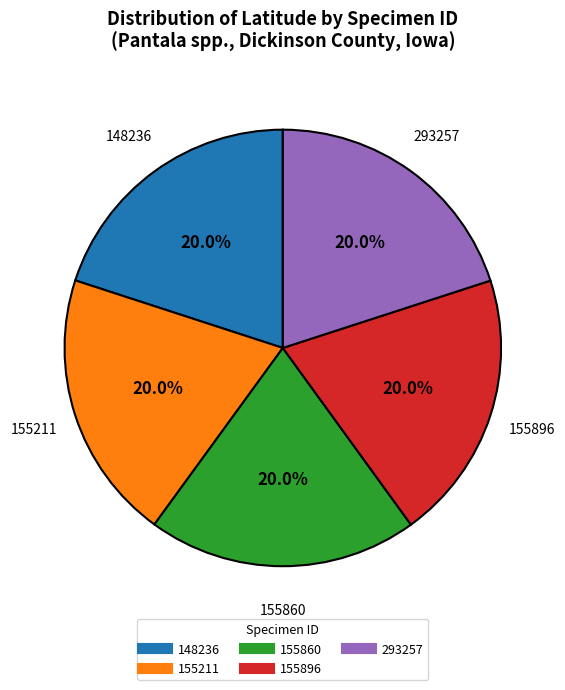

Does 148236 account for over 50% of the chart?

No